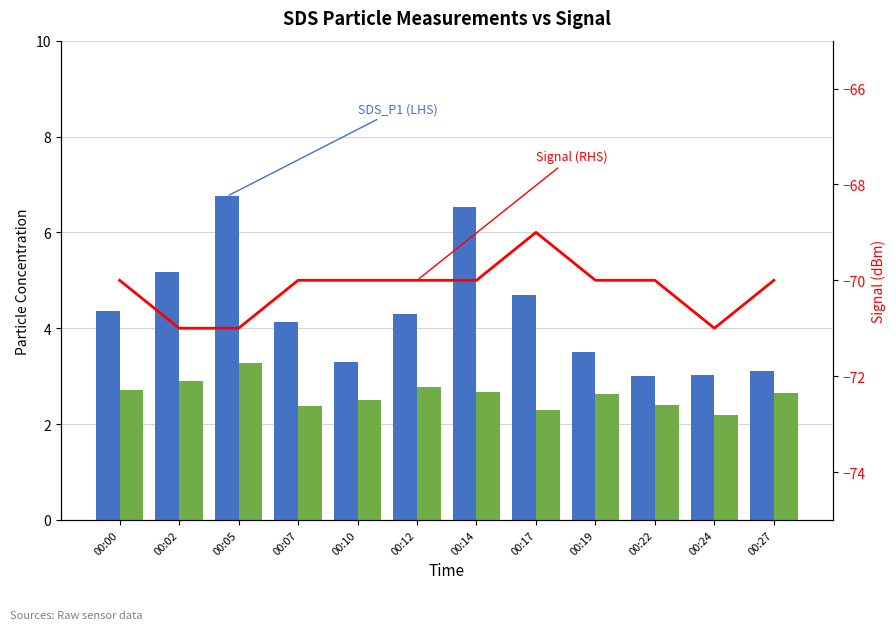

At which category is the sum across all series the highest?

00:14